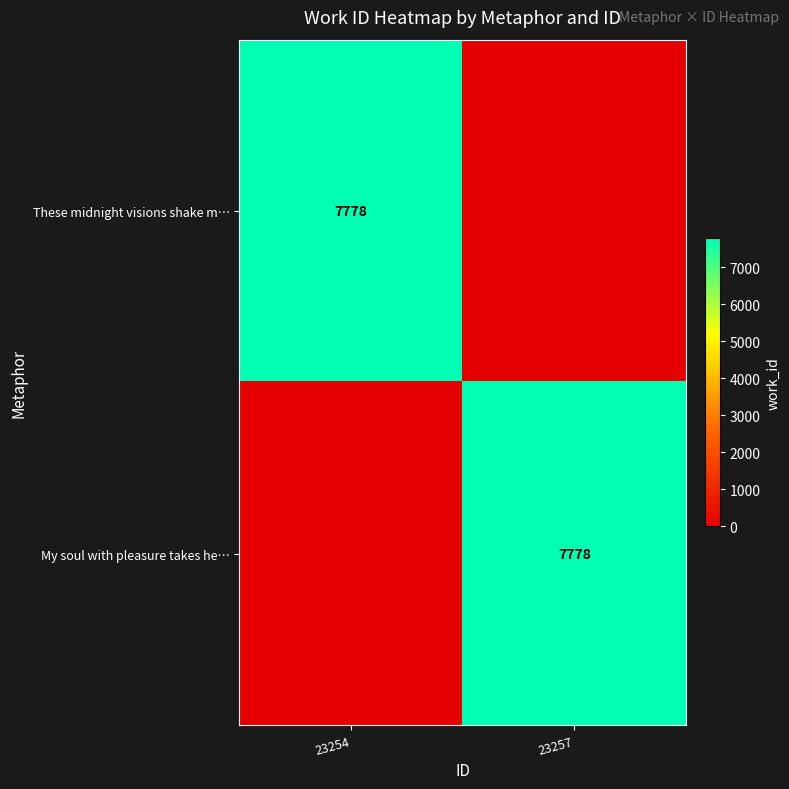

True or false: My soul with pleasure takes he… has a value of 1748 at 23257.

False